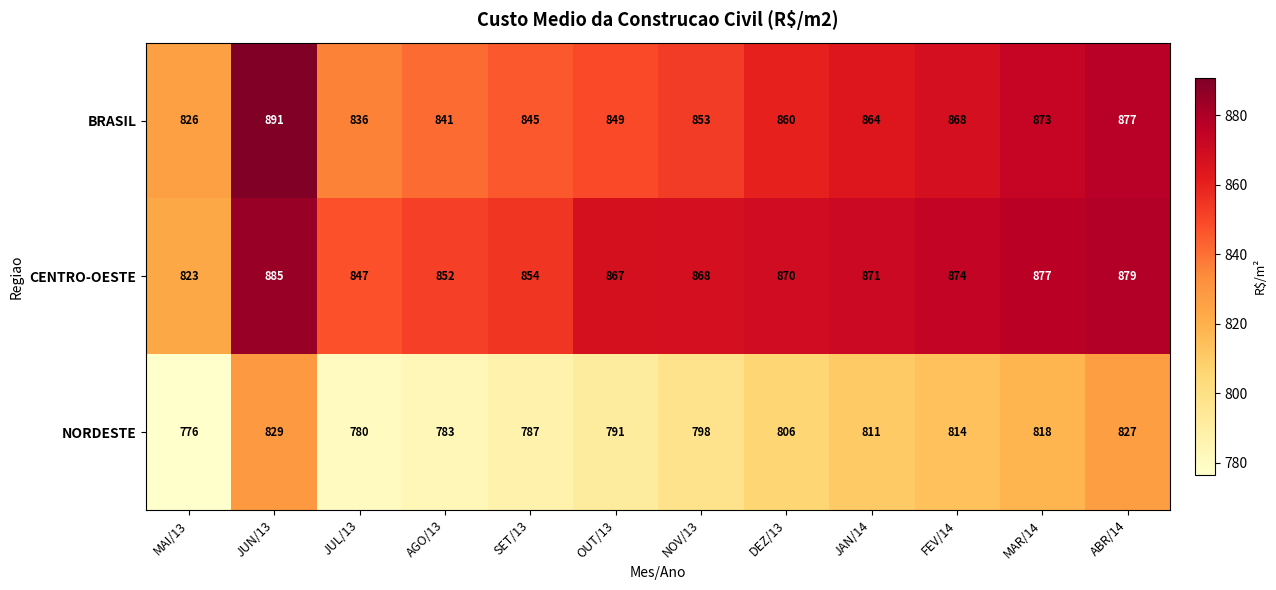

Rank the series at JAN/14 from lowest to highest value.

NORDESTE, BRASIL, CENTRO-OESTE